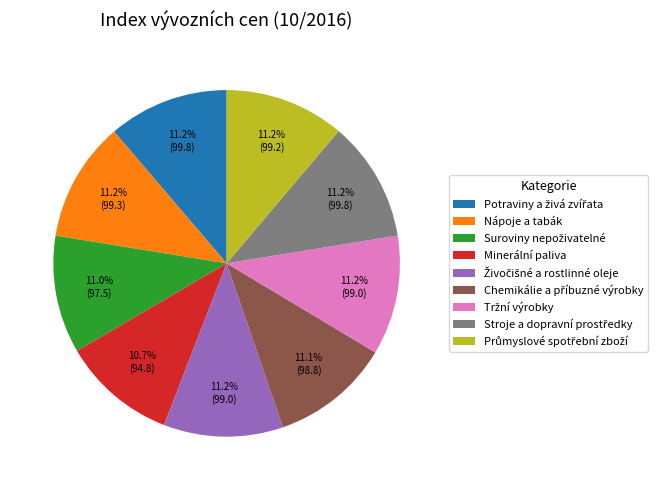

Does any single category account for the majority?

No